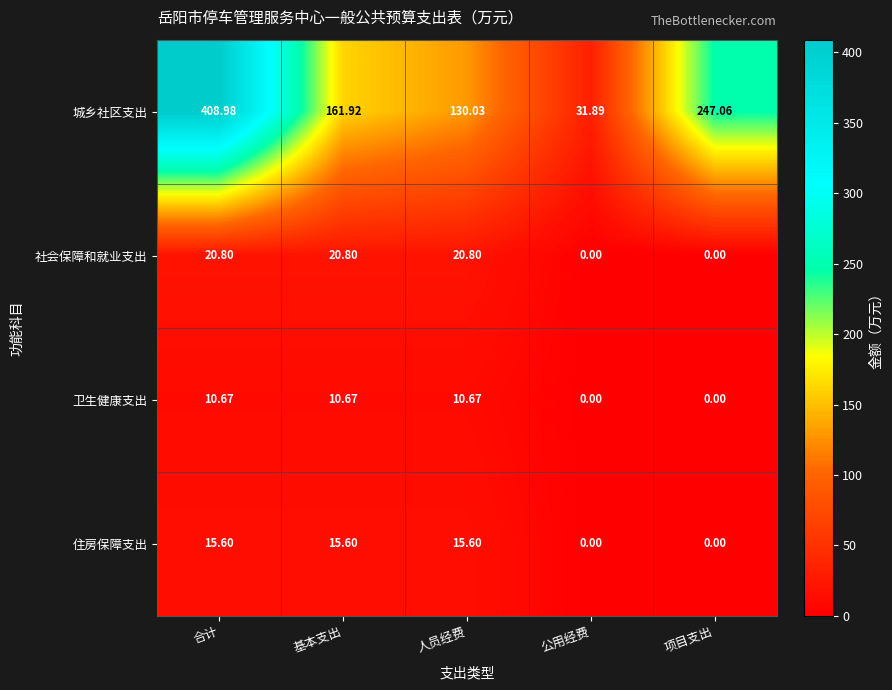

At which category is the sum across all series the highest?

合计